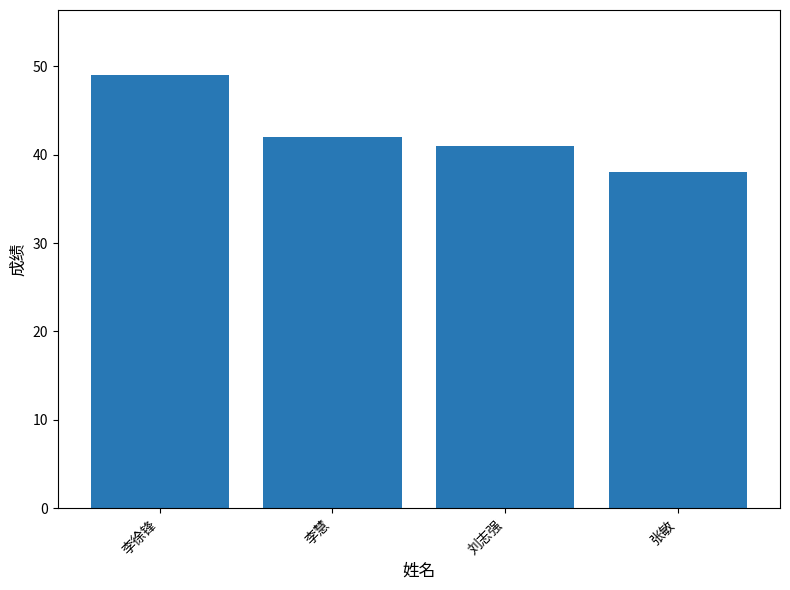

Is it true that the value at 李慧 is 42?

True